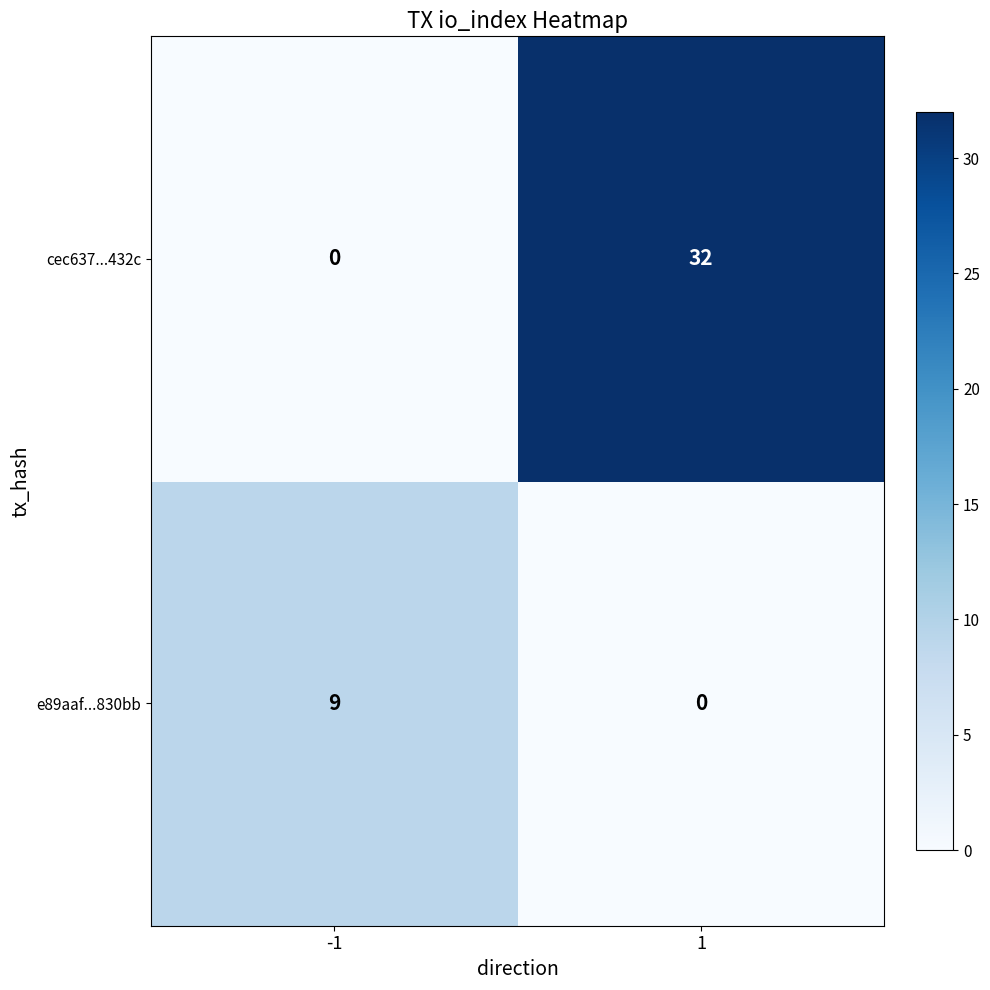

What is the difference between the maximum and minimum values in the e89aaf...830bb series?

9